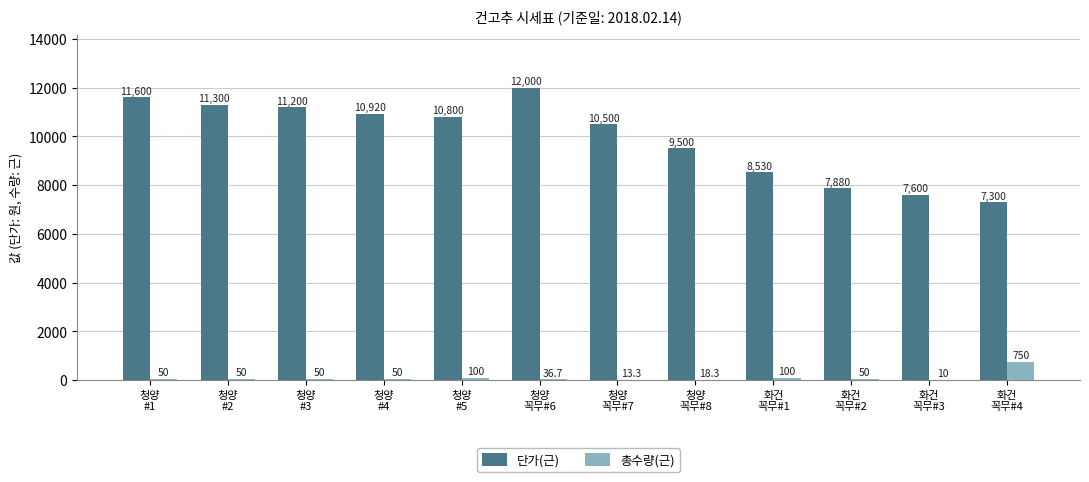

Which series has the largest total across all categories?

단가(근)